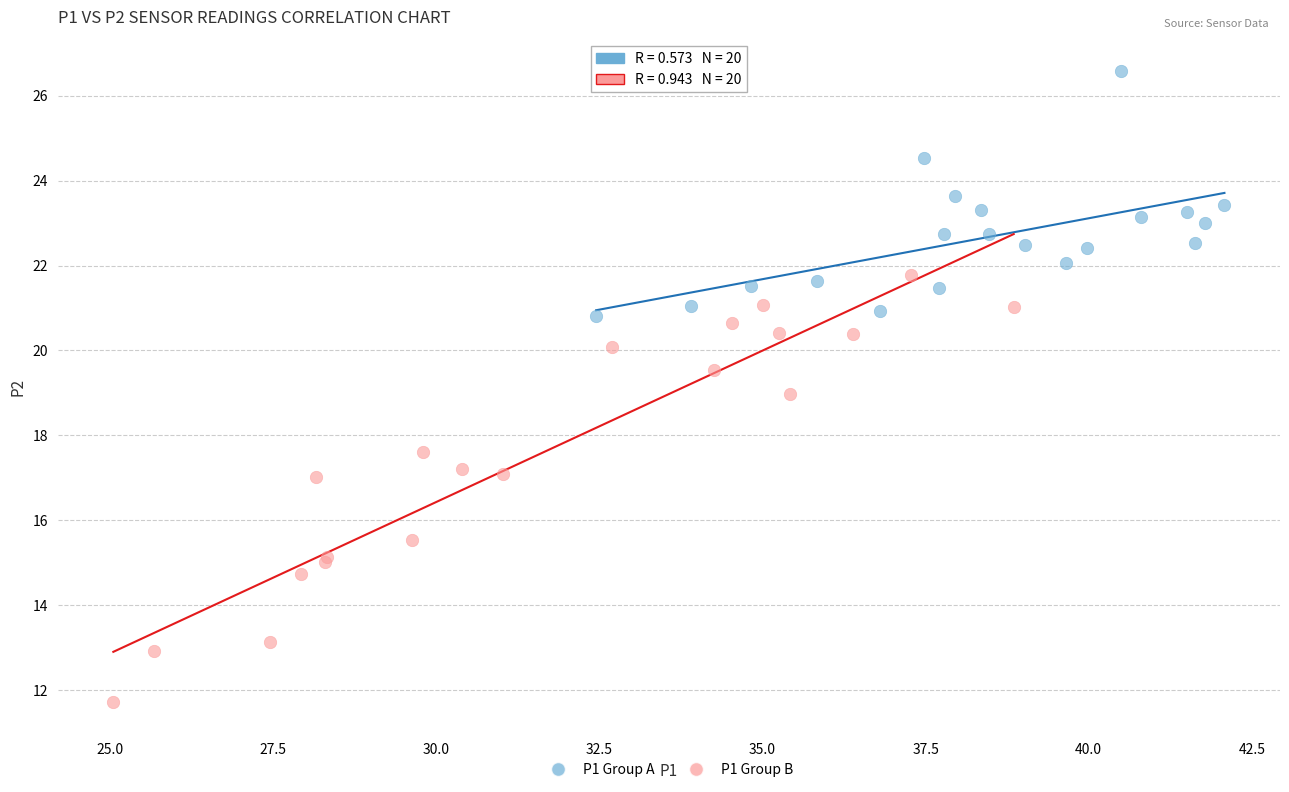

Which series has the widest spread of Y values?

P1 Group B